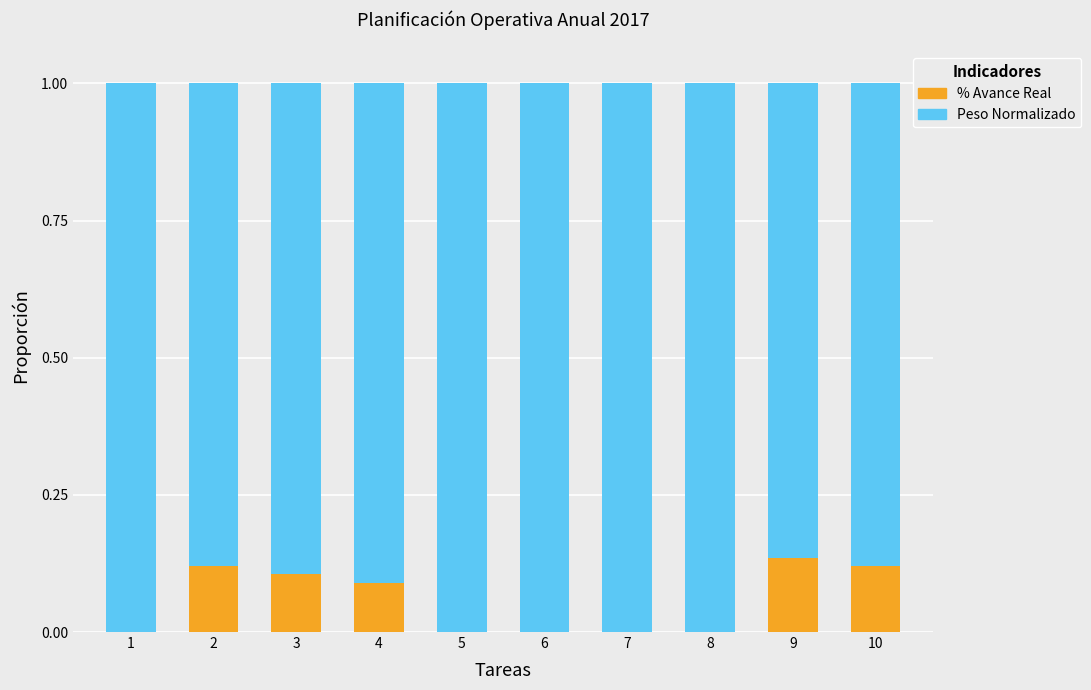

True or false: % Avance Real has a value of 0.0 at 7.

True